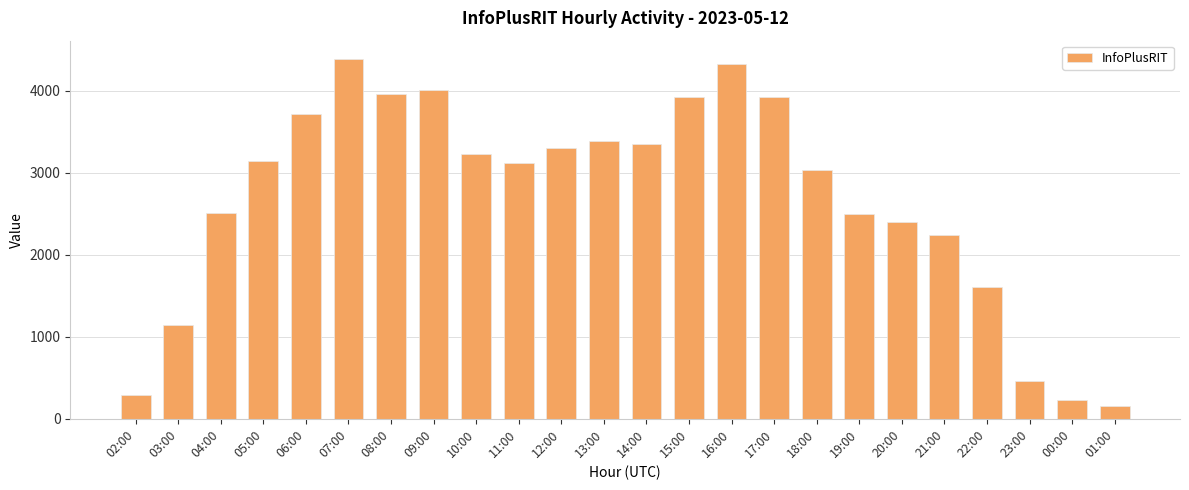

Is it true that the value at 08:00 is 3953?

True